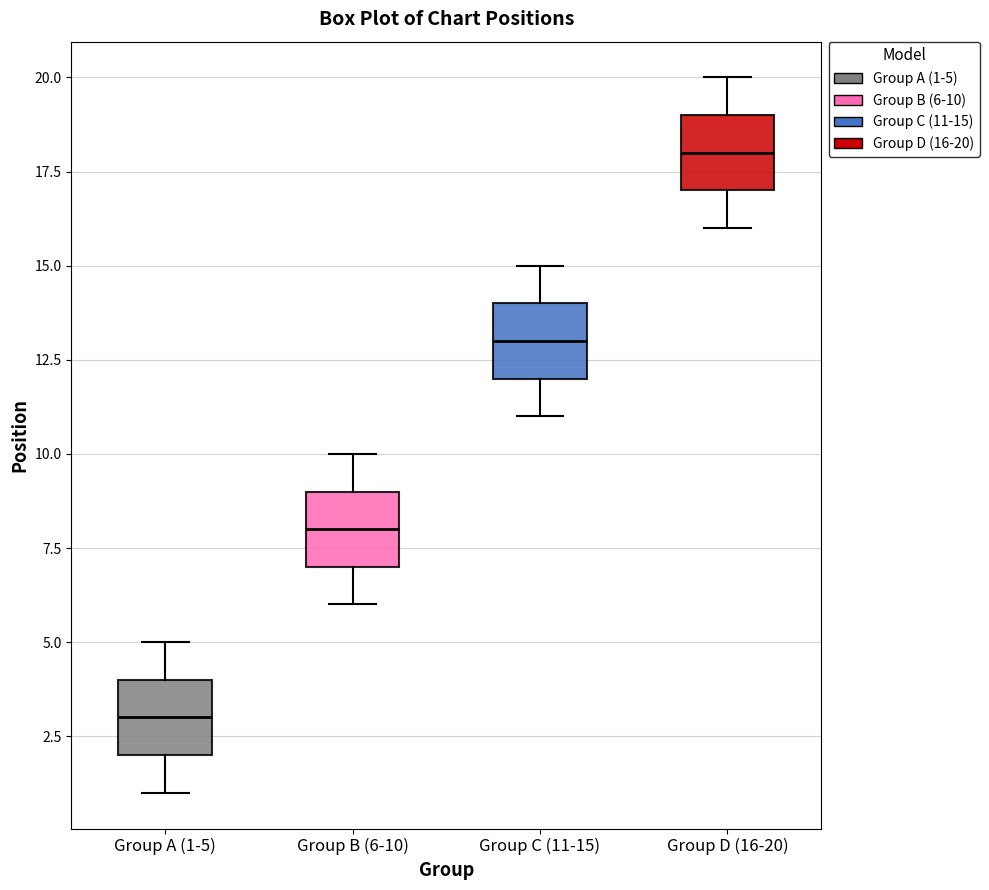

Reading left to right, transcribe this box plot: for each box, give where its median line is, the range the box spans, and where its two whiskers end, as read against the y-axis. The values are not printed on the chart, so give them approximately, as read against the axis.

Group A (1-5): median 3, box 2 to 4, whiskers 1 to 5
Group B (6-10): median 8, box 7 to 9, whiskers 6 to 10
Group C (11-15): median 13, box 12 to 14, whiskers 11 to 15
Group D (16-20): median 18, box 17 to 19, whiskers 16 to 20